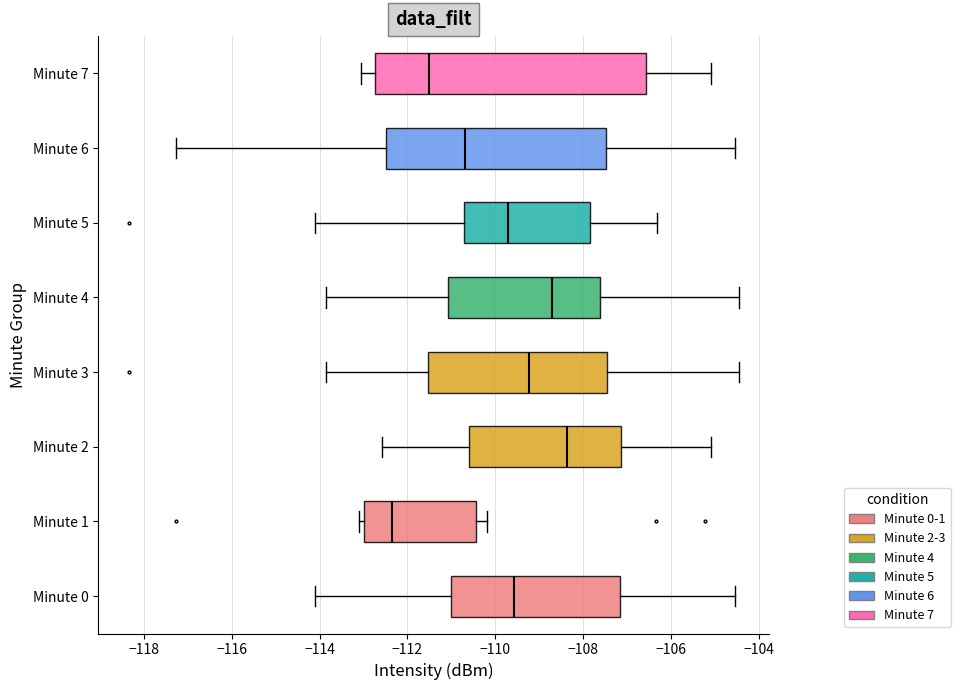

Where does the right whisker of the box for Minute 6 end on the x-axis? The values are not printed on the chart, so give them approximately, as read against the axis.

-104.6